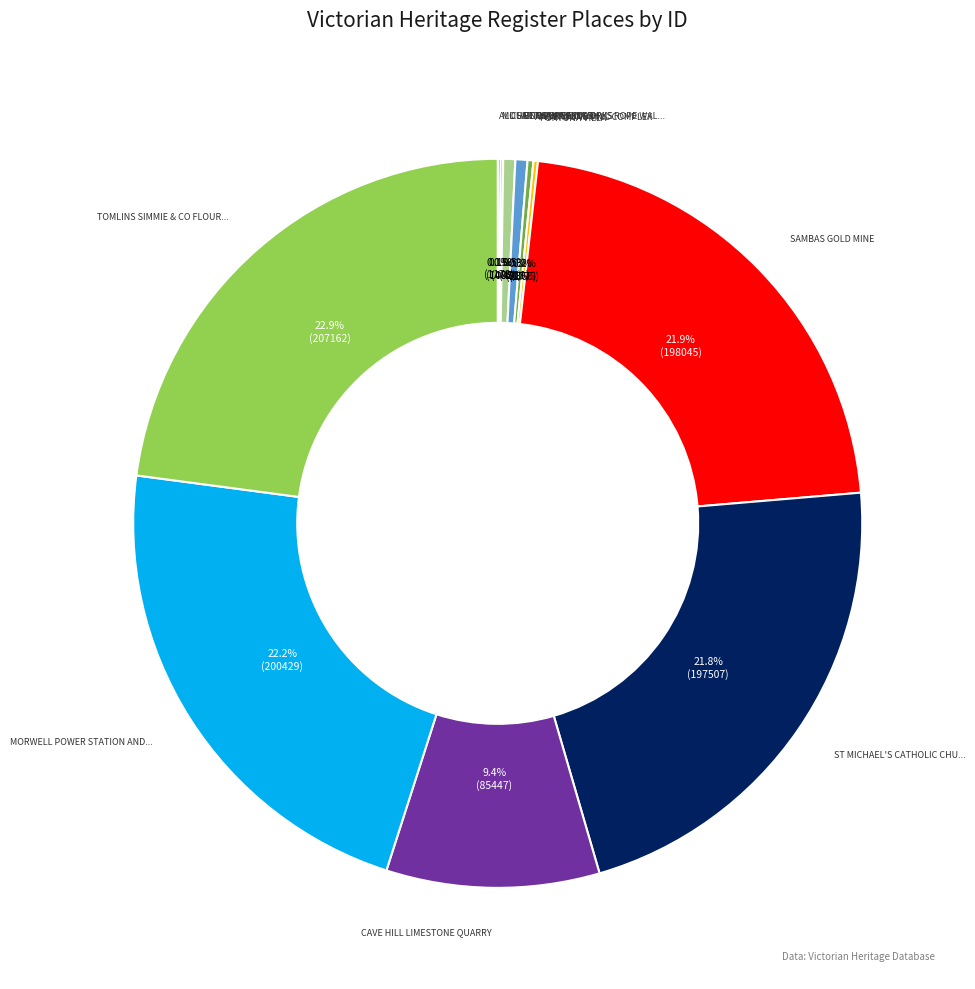

Is there a majority slice in this chart?

No